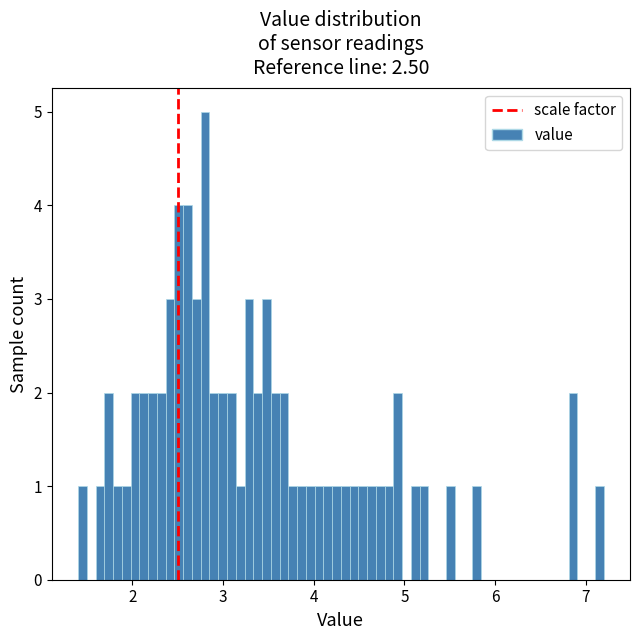

Around what value on the x-axis is the tallest bar? Give the approximate position of its centre, as read against the axis.

2.8